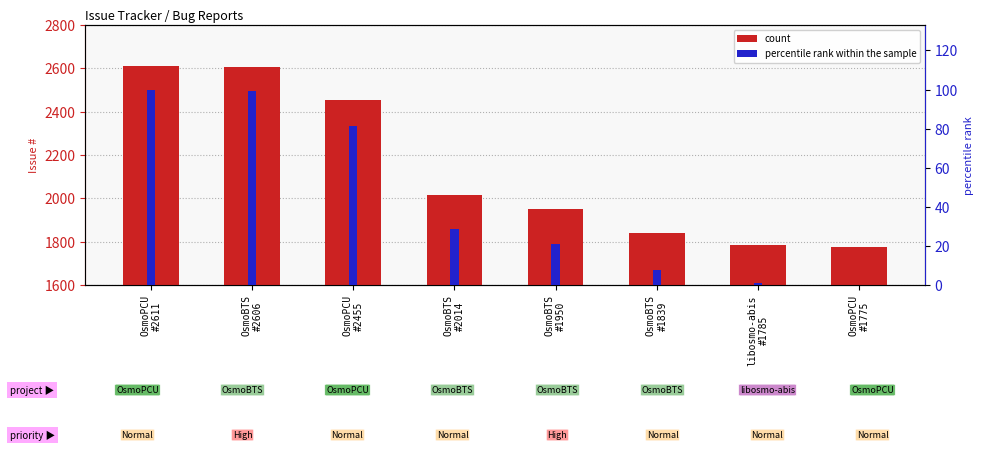

How many distinct data groups are displayed?

2